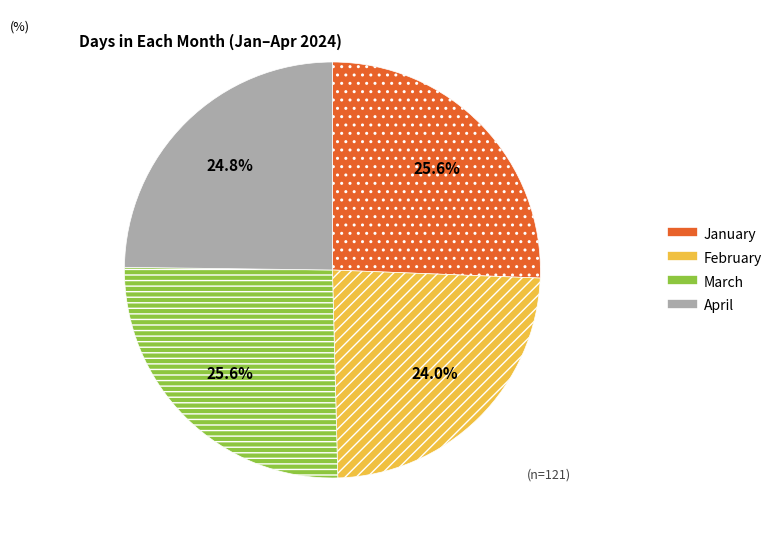

Which has a higher value, January or April?

January